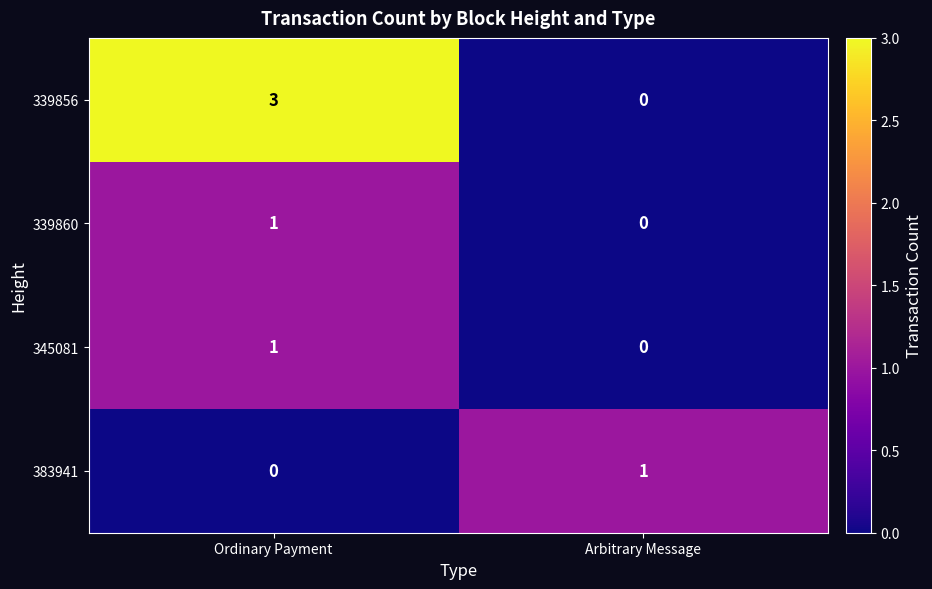

The value of 339856 at Arbitrary Message is -1. True or false?

False